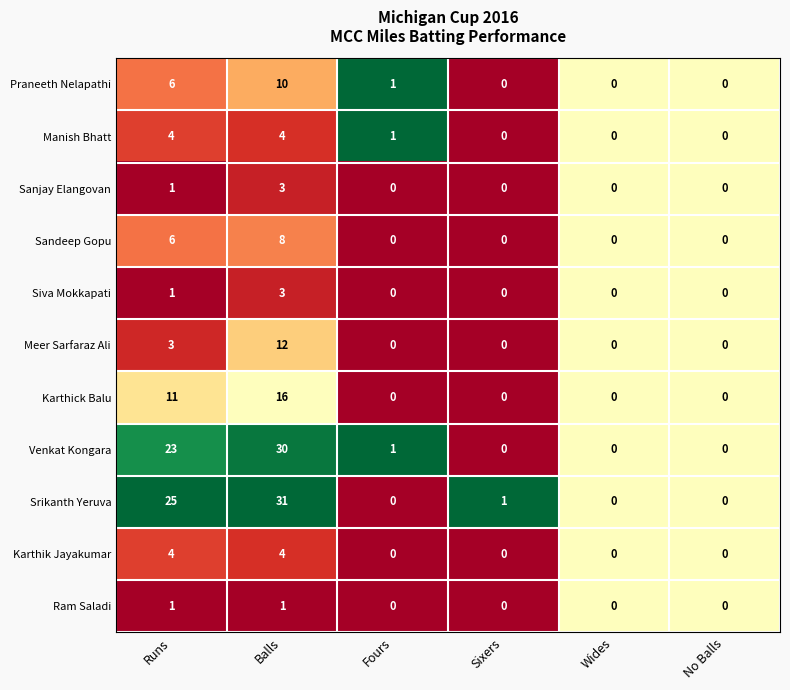

What is the difference between the maximum and minimum values in the Sanjay Elangovan series?

3